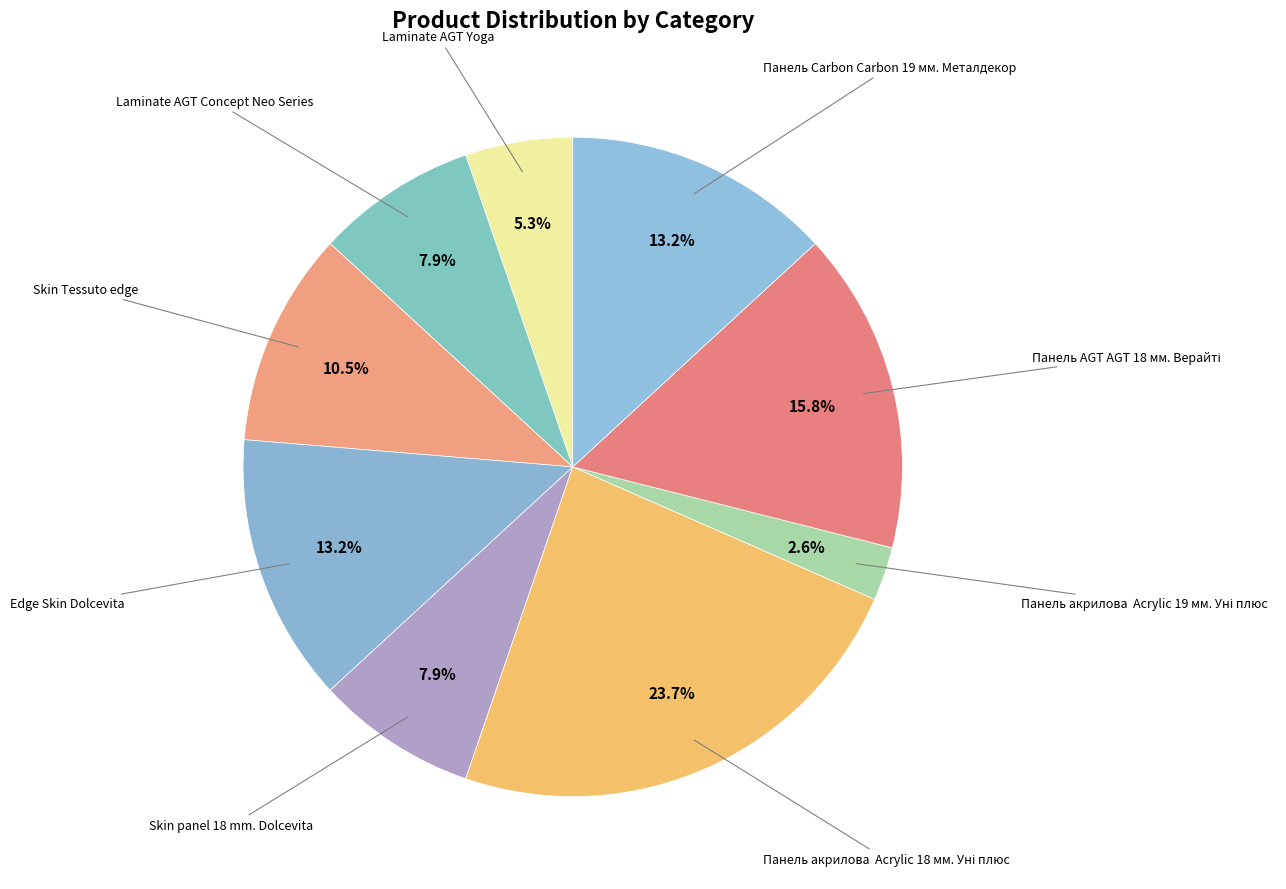

To the nearest percent, what is the difference between the largest and smallest slice percentages?

21%